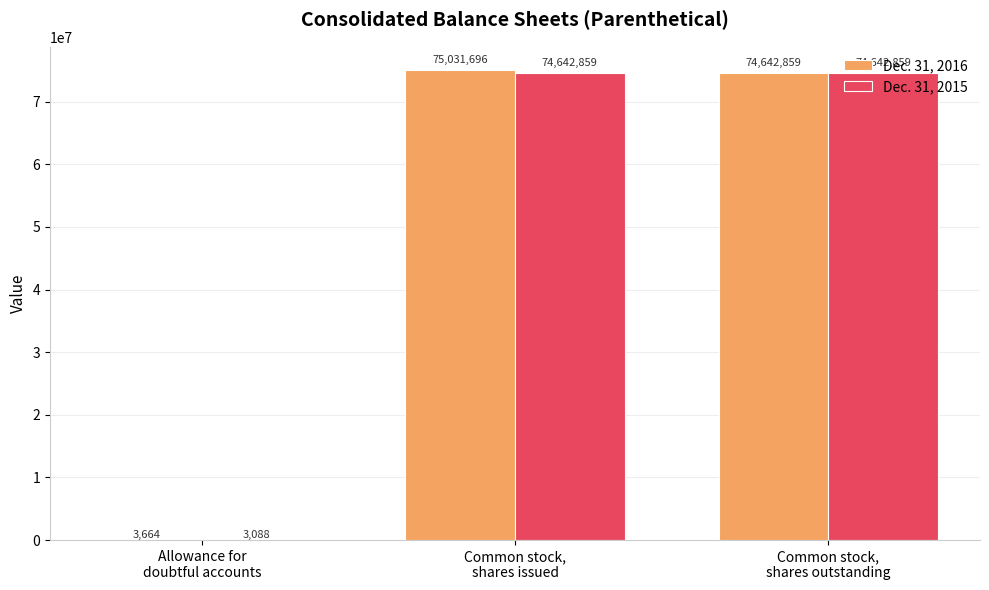

What is the greatest value displayed?

75031696